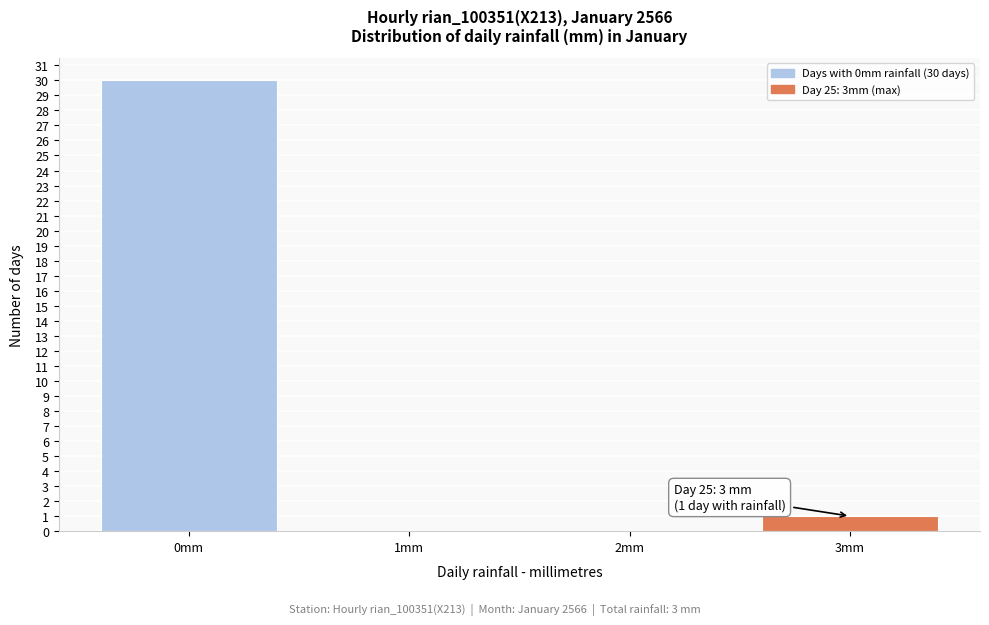

Reading left to right, what are all the values shown in this chart?

0mm=30	1mm=0	2mm=0	3mm=1